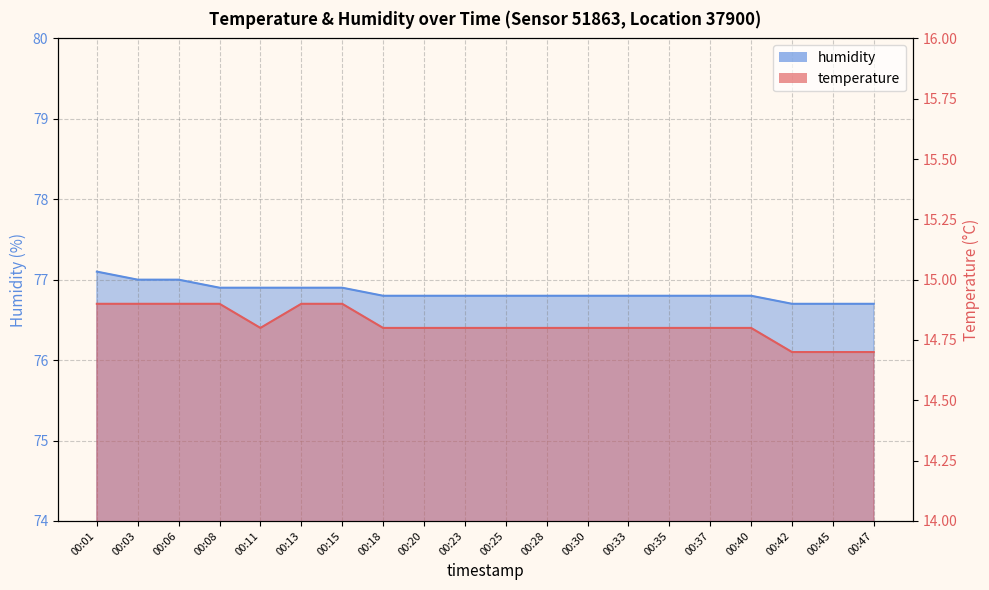

What is the lowest value of the temperature series?

14.7